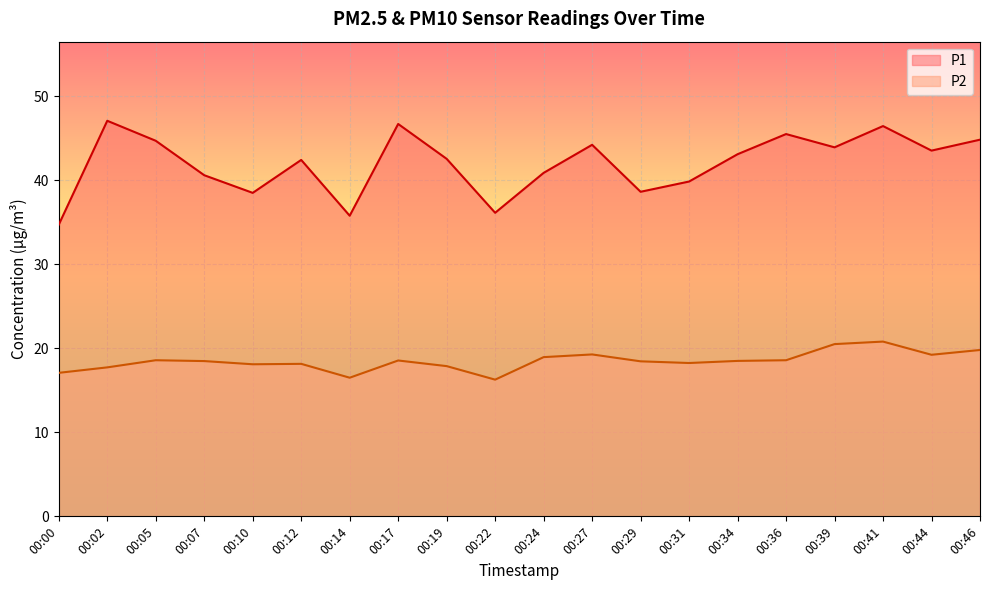

What is the sum of the P1 values at 00:22 and 00:31?

76.0